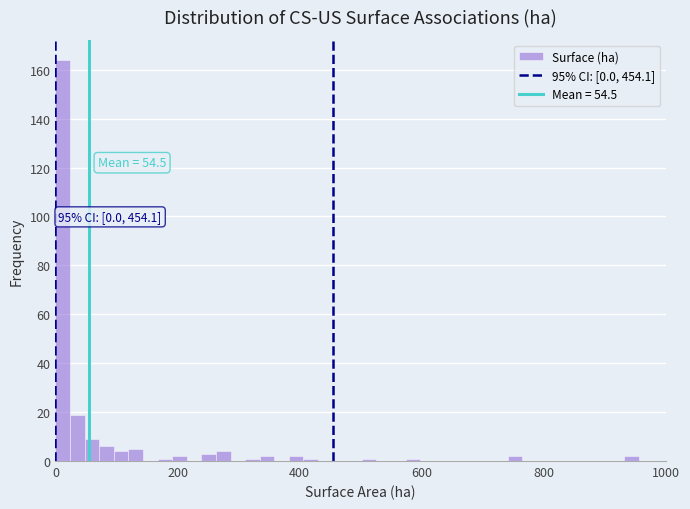

Around what value on the x-axis is the tallest bar? Give the approximate position of its centre, as read against the axis.

20